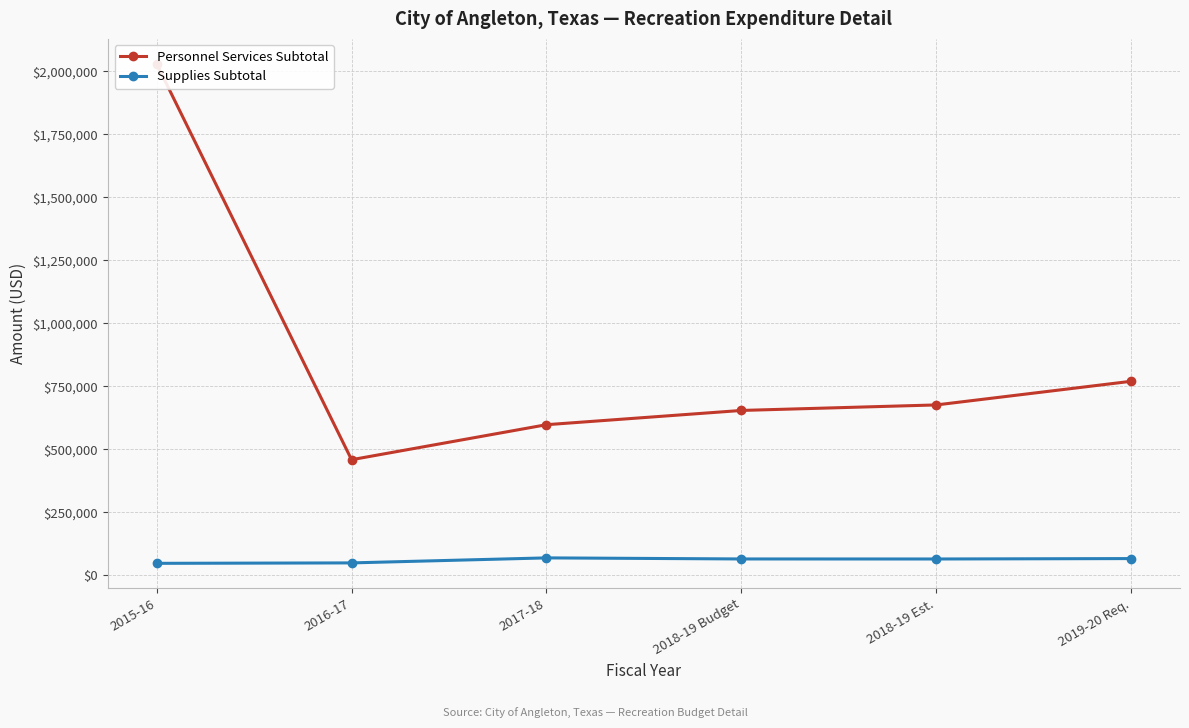

What is the label of the 5th point from the left?

2018-19 Est.